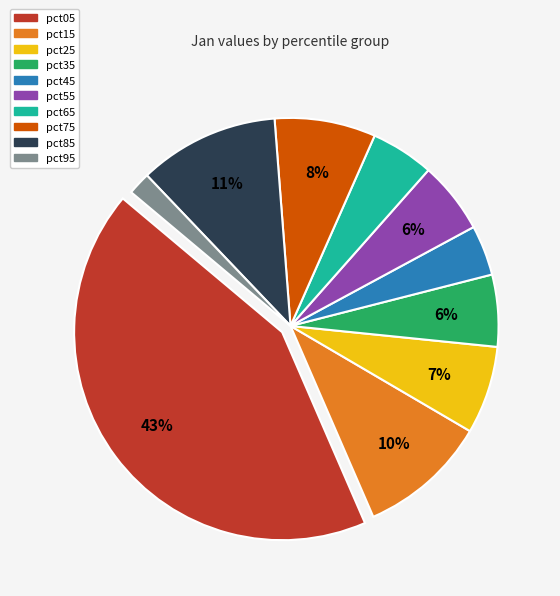

Which slice is the smallest?

pct95